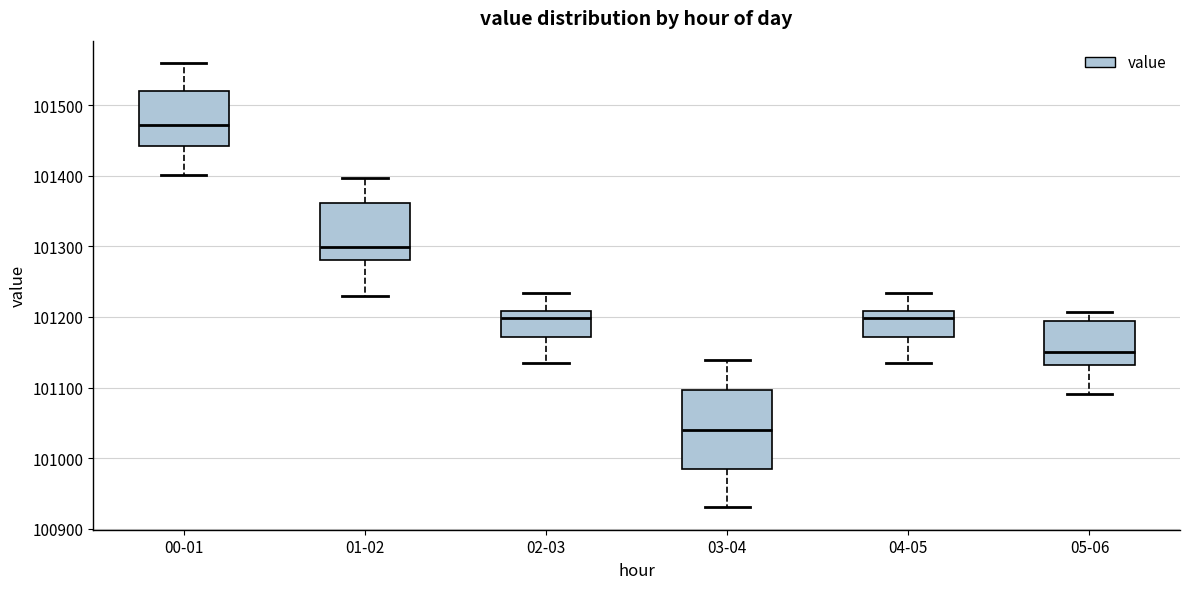

Which box has the lowest median line?

03-04